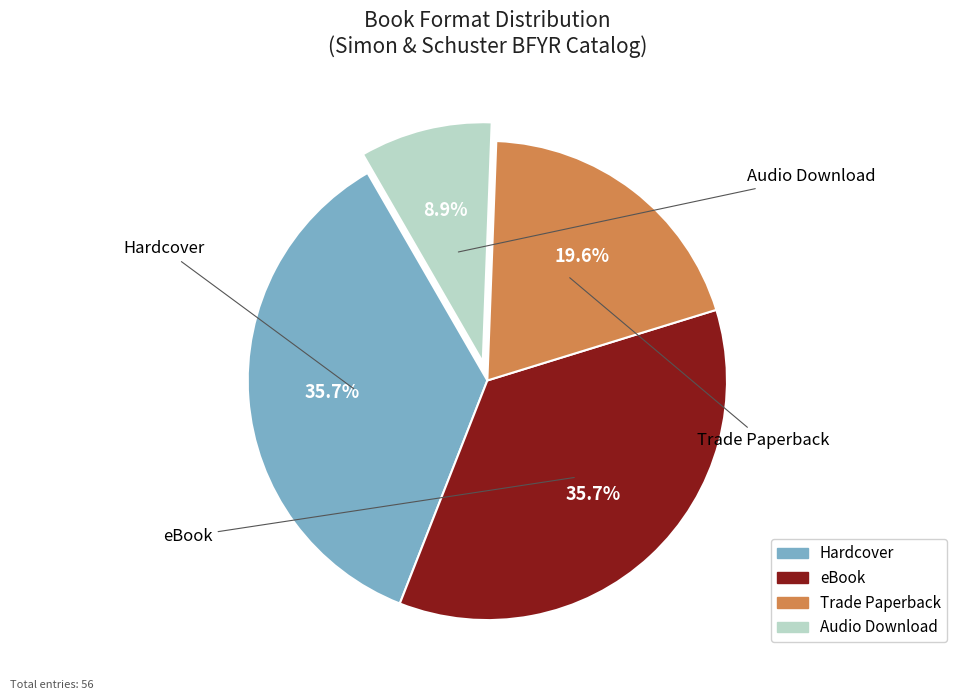

Which category has the smallest portion of the pie?

Audio Download